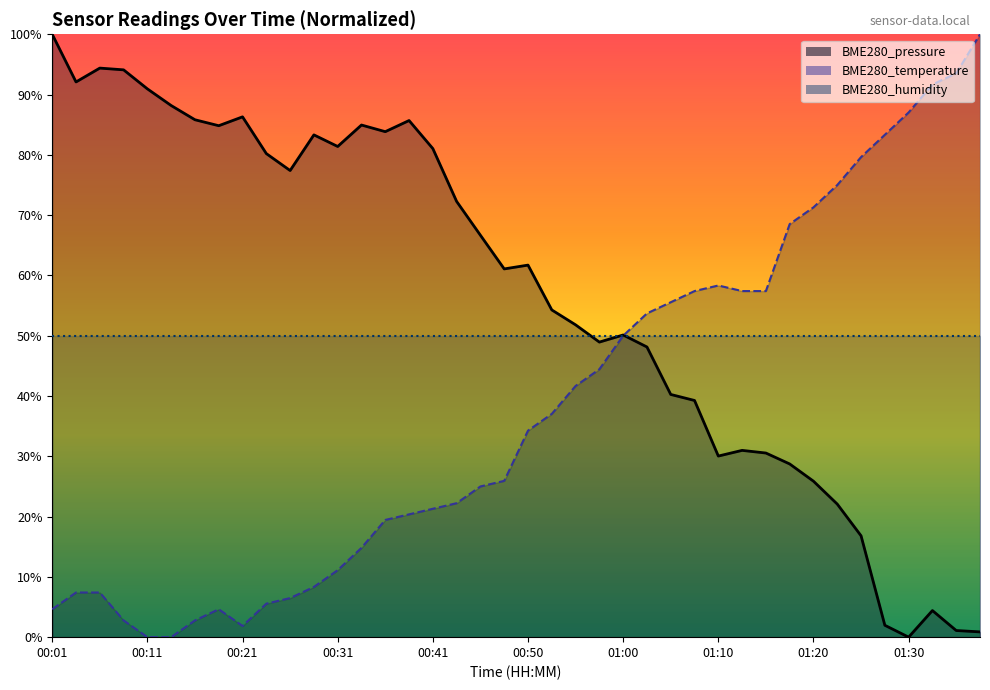

At which category does the chart reach its peak across all series?

00:01